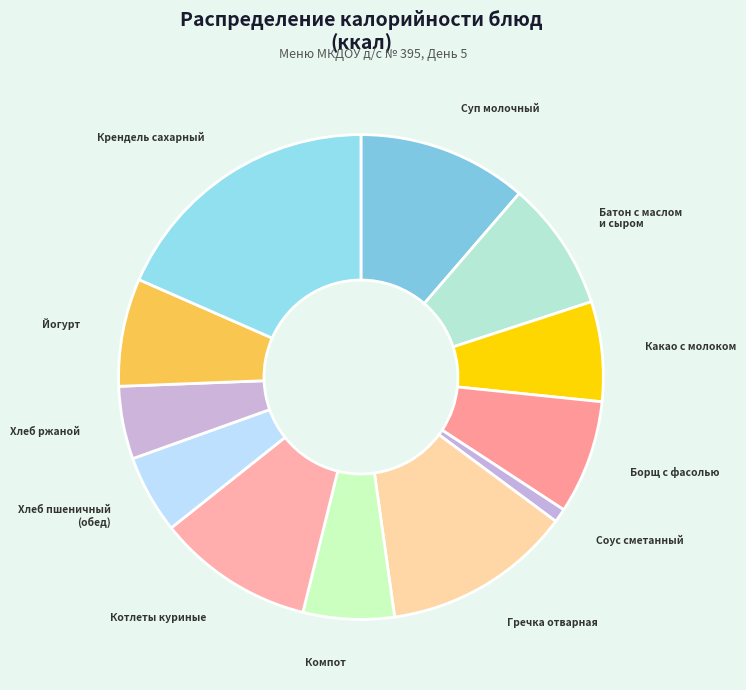

Do Батон с маслом и сыром and Йогурт together represent more than half of the pie?

No